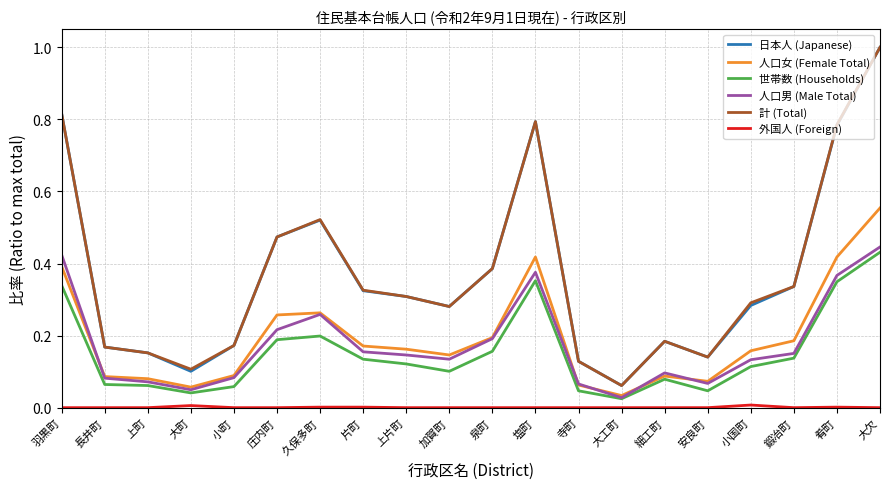

True or false: 人口男 (Male Total) and 計 (Total) intersect in this chart.

False